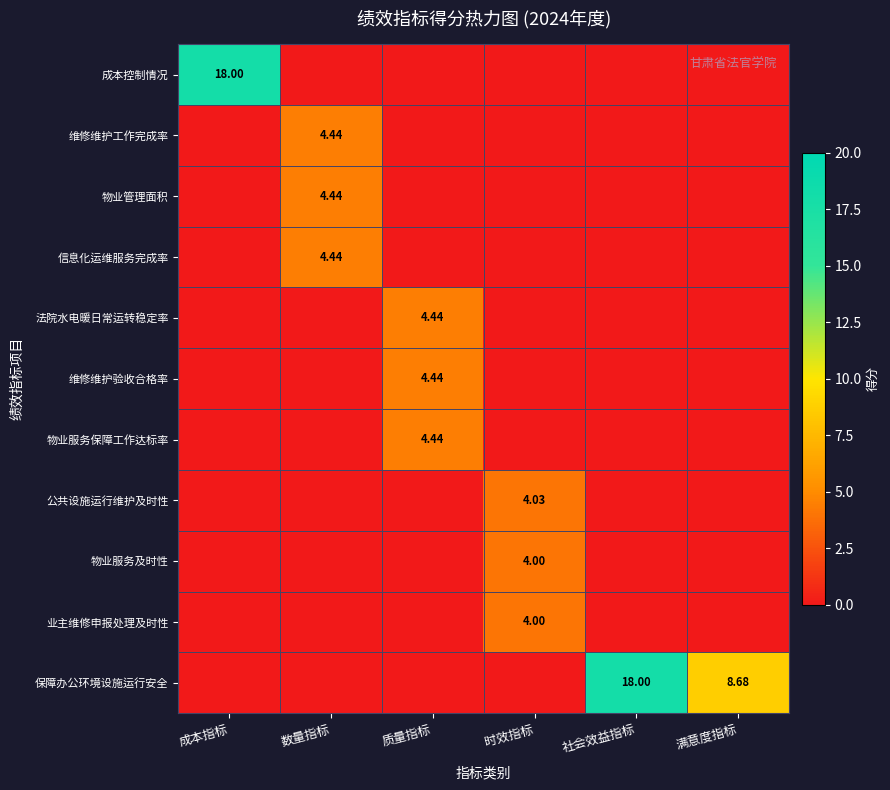

Is the value of 物业管理面积 at 社会效益指标 greater than the value of 信息化运维服务完成率 at 成本指标?

No